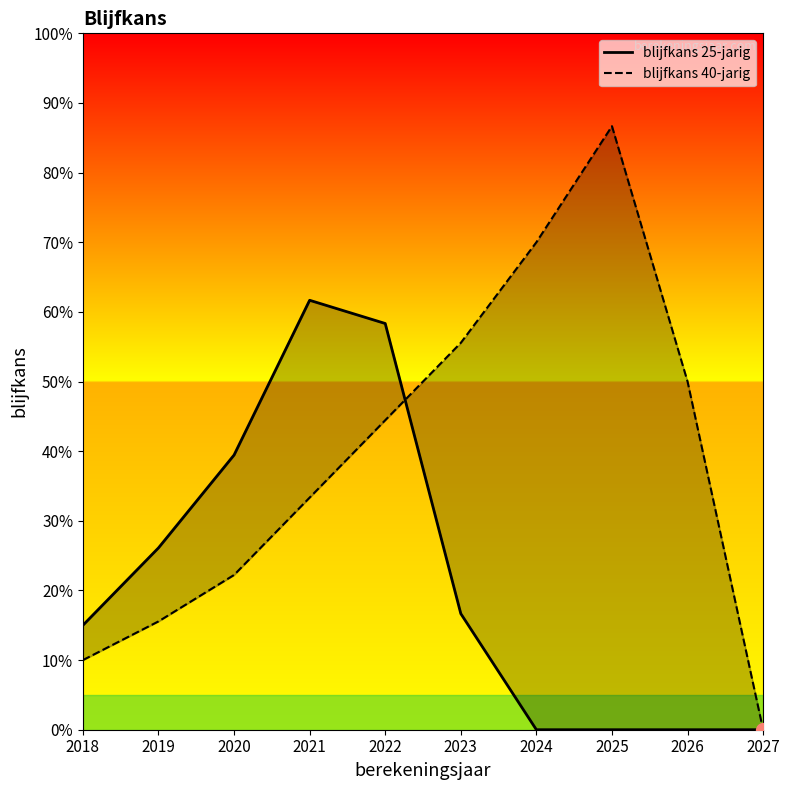

Reading left to right, what are all the values shown in this chart?

blijfkans 25-jarig: 0.1	0.3	0.4	0.6	0.6	0.2	0.0	0.0	0.0	0.0
blijfkans 40-jarig: 0.1	0.2	0.2	0.3	0.4	0.6	0.7	0.9	0.5	0.0